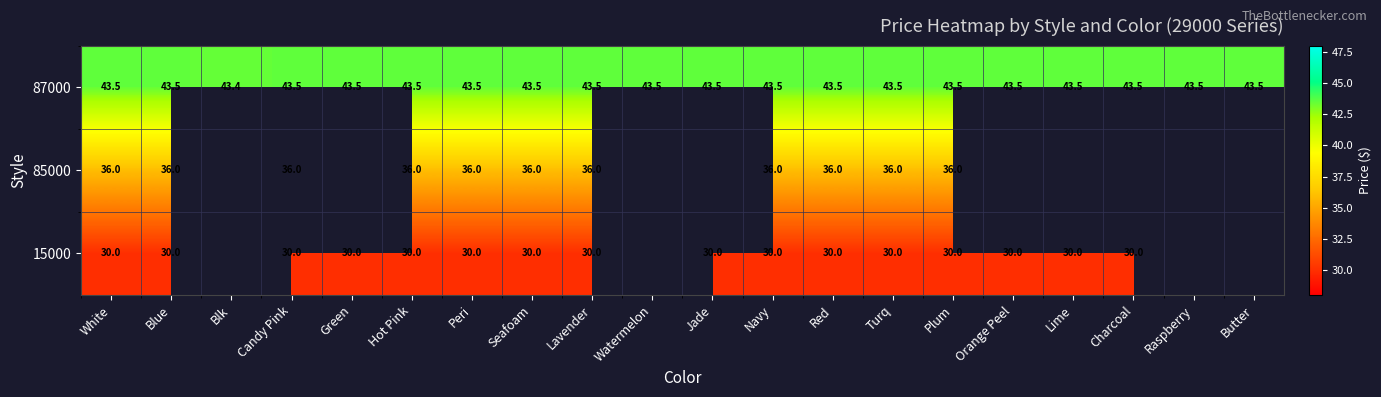

At which category is the sum across all series the highest?

White